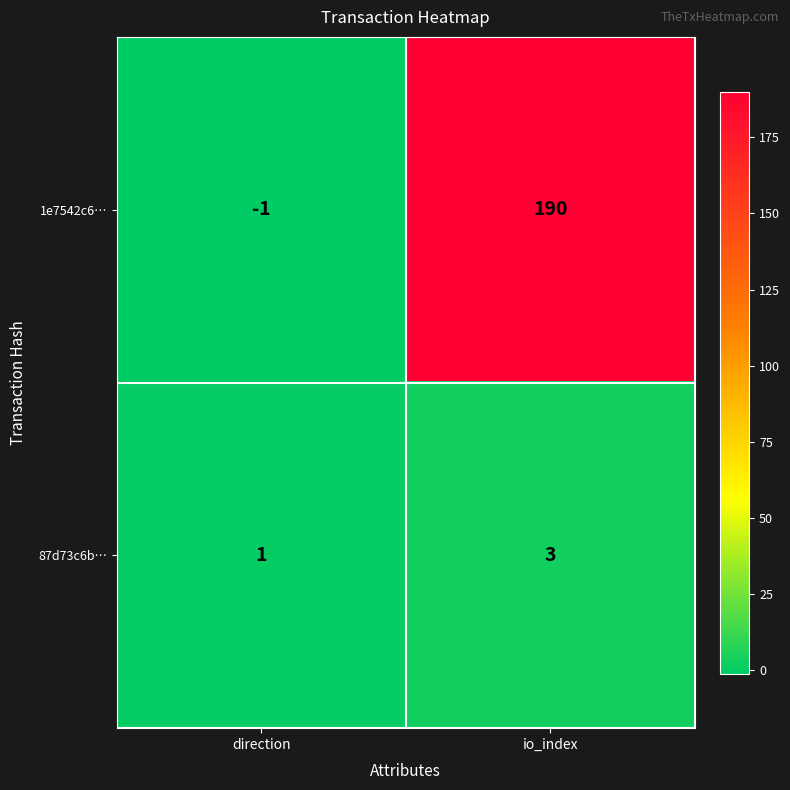

What is the sum of all 1e7542c6… values?

189